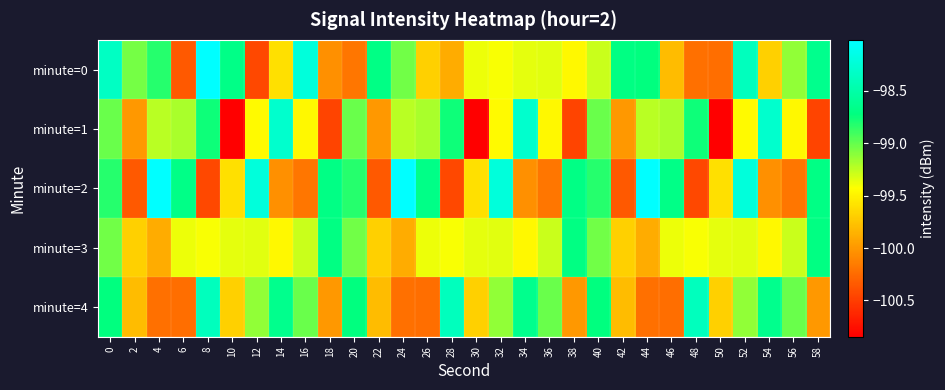

Reading left to right, extract all data points from this chart.

minute=0: 0=-98.3	2=-99.1	4=-98.8	6=-100.3	8=-98.0	10=-98.7	12=-100.4	14=-99.6	16=-98.2	18=-100.0	20=-100.2	22=-98.7	24=-99.0	26=-99.7	28=-99.9	30=-99.4	32=-99.4	34=-99.4	36=-99.3	38=-99.5	40=-99.3	42=-98.7	44=-98.7	46=-99.8	48=-100.2	50=-100.2	52=-98.4	54=-99.7	56=-99.1	58=-98.6
minute=1: 0=-99.0	2=-100.0	4=-99.2	6=-99.2	8=-98.8	10=-100.8	12=-99.5	14=-98.3	16=-99.5	18=-100.5	20=-99.0	22=-100.0	24=-99.2	26=-99.2	28=-98.8	30=-100.8	32=-99.5	34=-98.3	36=-99.5	38=-100.5	40=-99.0	42=-100.0	44=-99.2	46=-99.2	48=-98.8	50=-100.8	52=-99.5	54=-98.3	56=-99.5	58=-100.5
minute=2: 0=-98.8	2=-100.3	4=-98.0	6=-98.7	8=-100.4	10=-99.6	12=-98.2	14=-100.0	16=-100.2	18=-98.7	20=-98.8	22=-100.3	24=-98.0	26=-98.7	28=-100.4	30=-99.6	32=-98.2	34=-100.0	36=-100.2	38=-98.7	40=-98.8	42=-100.3	44=-98.0	46=-98.7	48=-100.4	50=-99.6	52=-98.2	54=-100.0	56=-100.2	58=-98.7
minute=3: 0=-99.0	2=-99.7	4=-99.9	6=-99.4	8=-99.4	10=-99.4	12=-99.3	14=-99.5	16=-99.3	18=-98.7	20=-99.0	22=-99.7	24=-99.9	26=-99.4	28=-99.4	30=-99.4	32=-99.3	34=-99.5	36=-99.3	38=-98.7	40=-99.0	42=-99.7	44=-99.9	46=-99.4	48=-99.4	50=-99.4	52=-99.3	54=-99.5	56=-99.3	58=-98.7
minute=4: 0=-98.7	2=-99.8	4=-100.2	6=-100.2	8=-98.4	10=-99.7	12=-99.1	14=-98.6	16=-99.0	18=-100.0	20=-98.7	22=-99.8	24=-100.2	26=-100.2	28=-98.4	30=-99.7	32=-99.1	34=-98.6	36=-99.0	38=-100.0	40=-98.7	42=-99.8	44=-100.2	46=-100.2	48=-98.4	50=-99.7	52=-99.1	54=-98.6	56=-99.0	58=-100.0